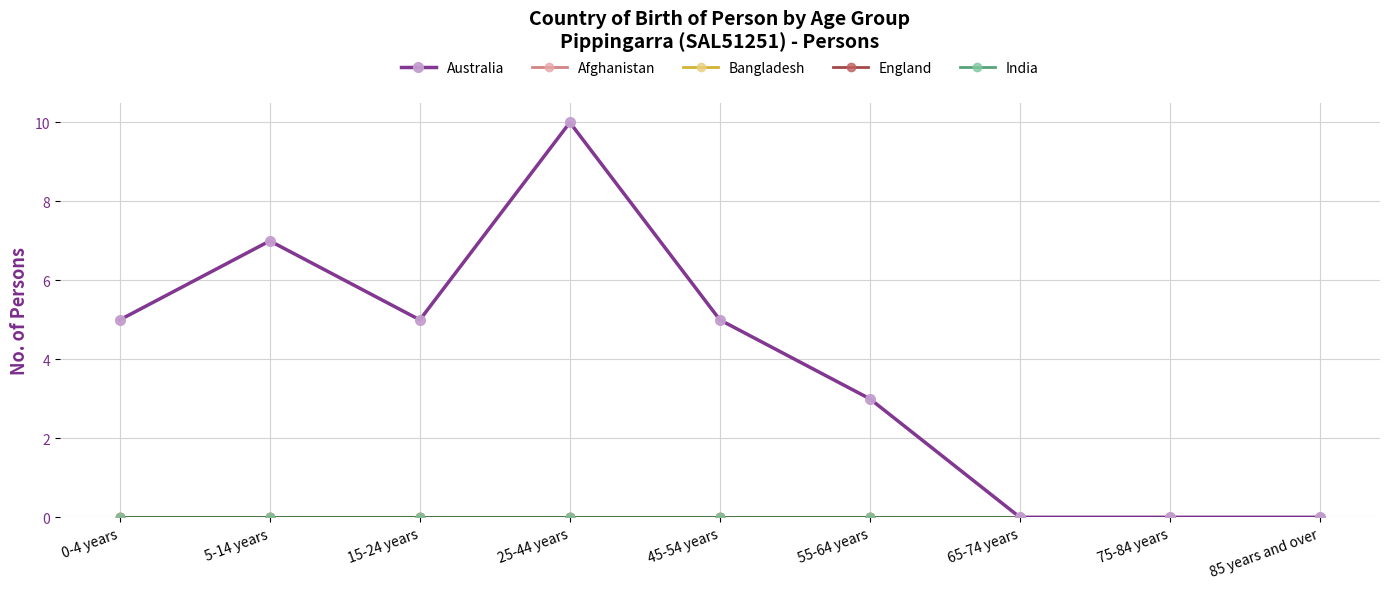

What is the maximum value shown in the chart?

10